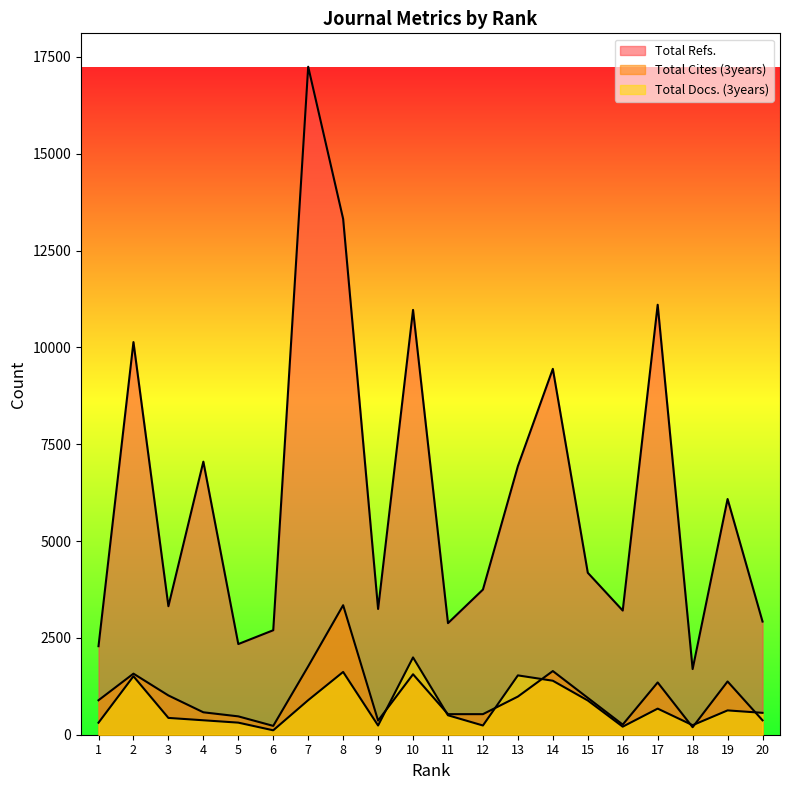

What is the difference between the second highest and minimum values in the Total Refs. series?

11623